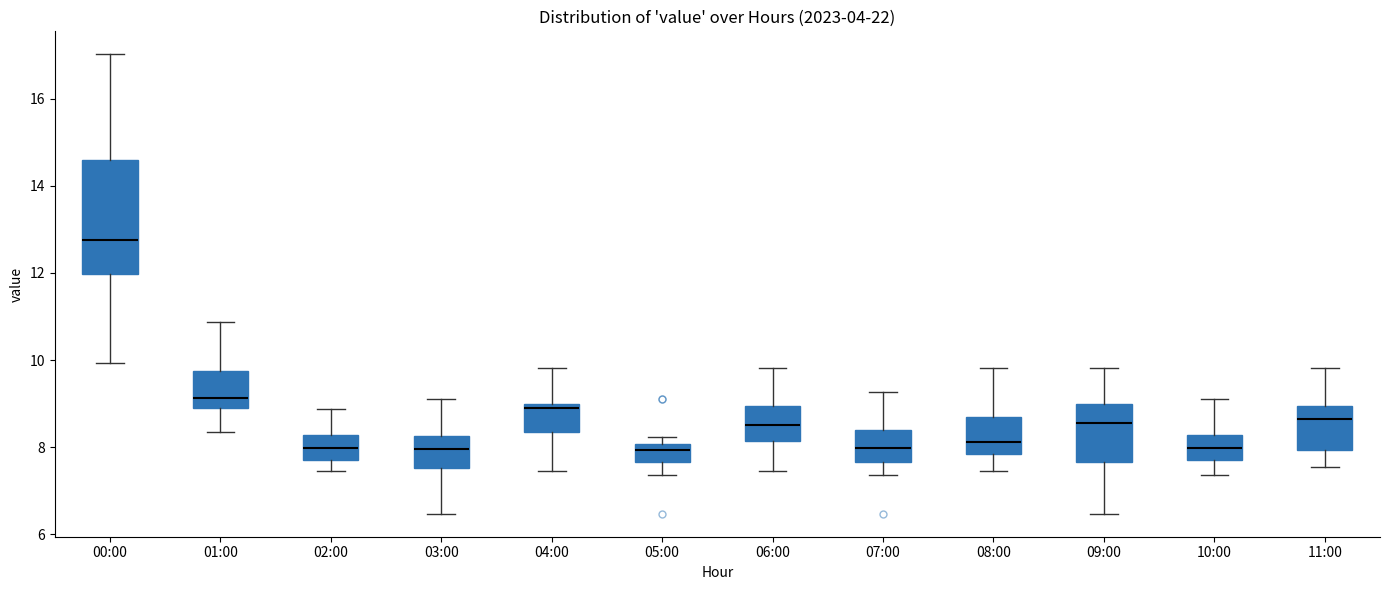

Which box is the tallest, from its lower edge to its upper edge?

00:00